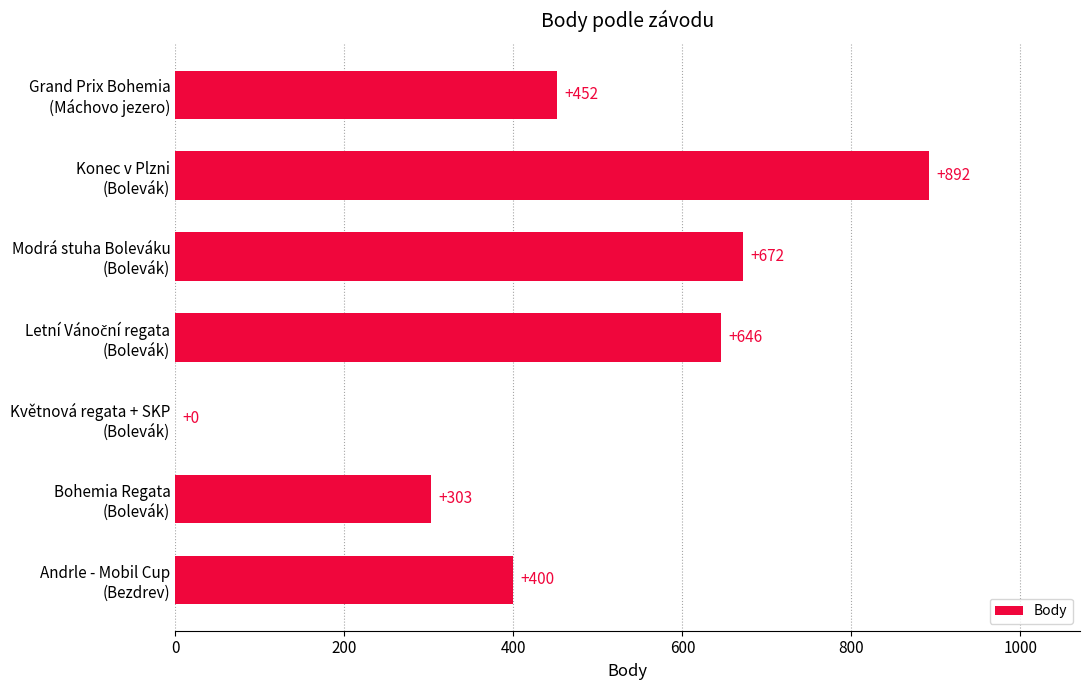

What is the sum of all values?

3365